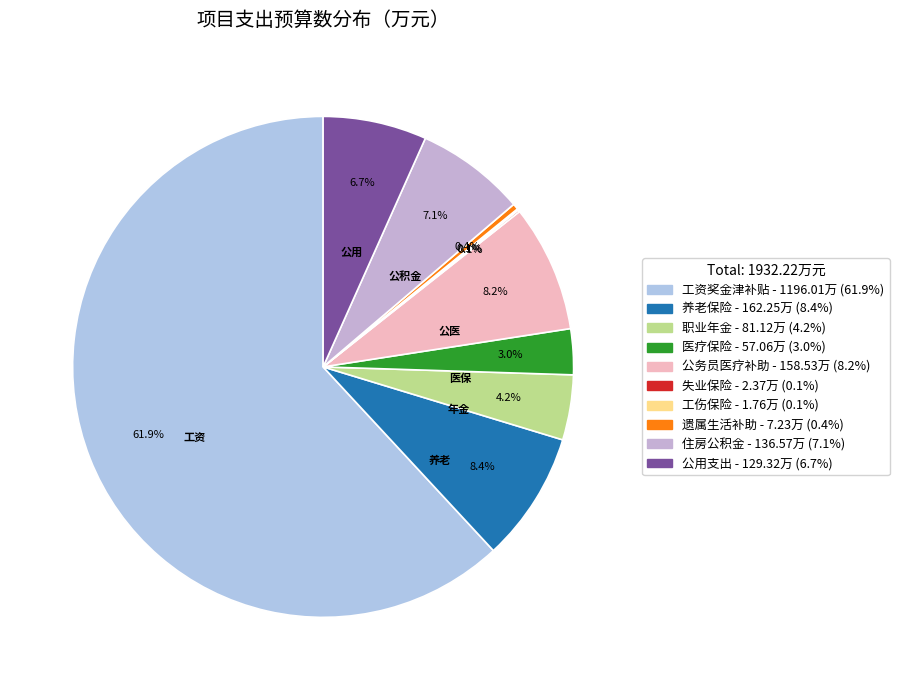

To the nearest percent, what portion does 职业年金 represent?

4%